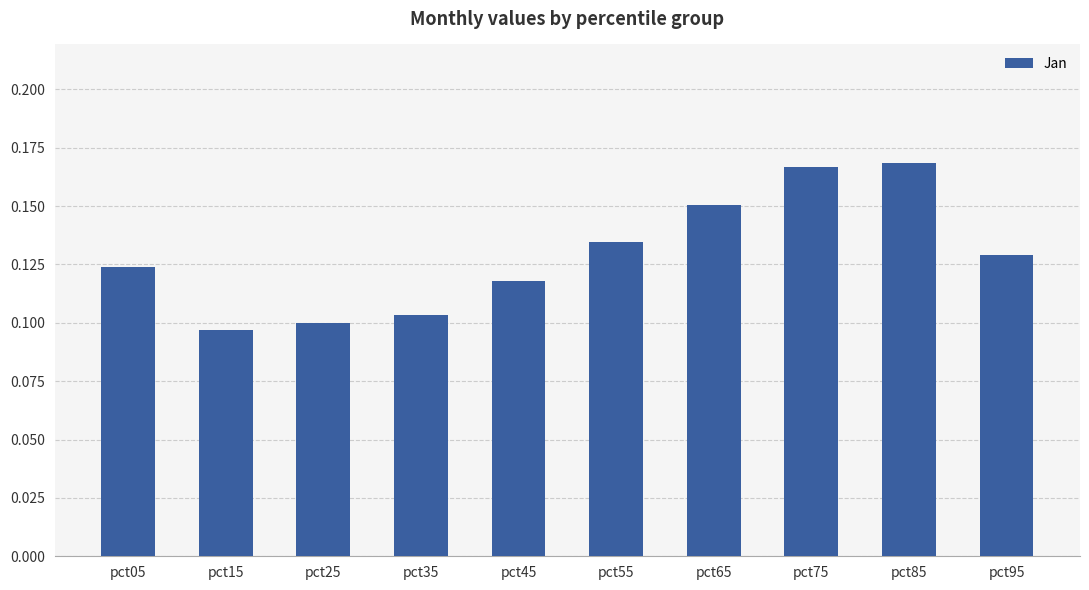

Rank the categories by value from lowest to highest.

pct15, pct25, pct35, pct45, pct05, pct95, pct55, pct65, pct75, pct85